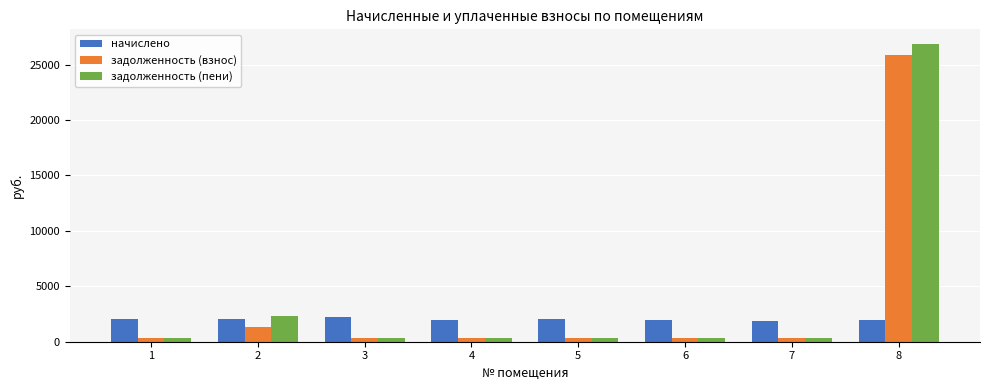

What is the sum of all начислено values?

16029.0